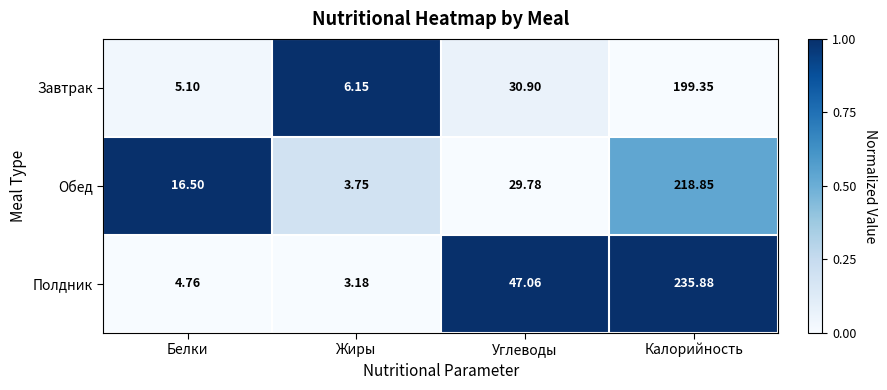

Which series has the widest spread of values?

Полдник